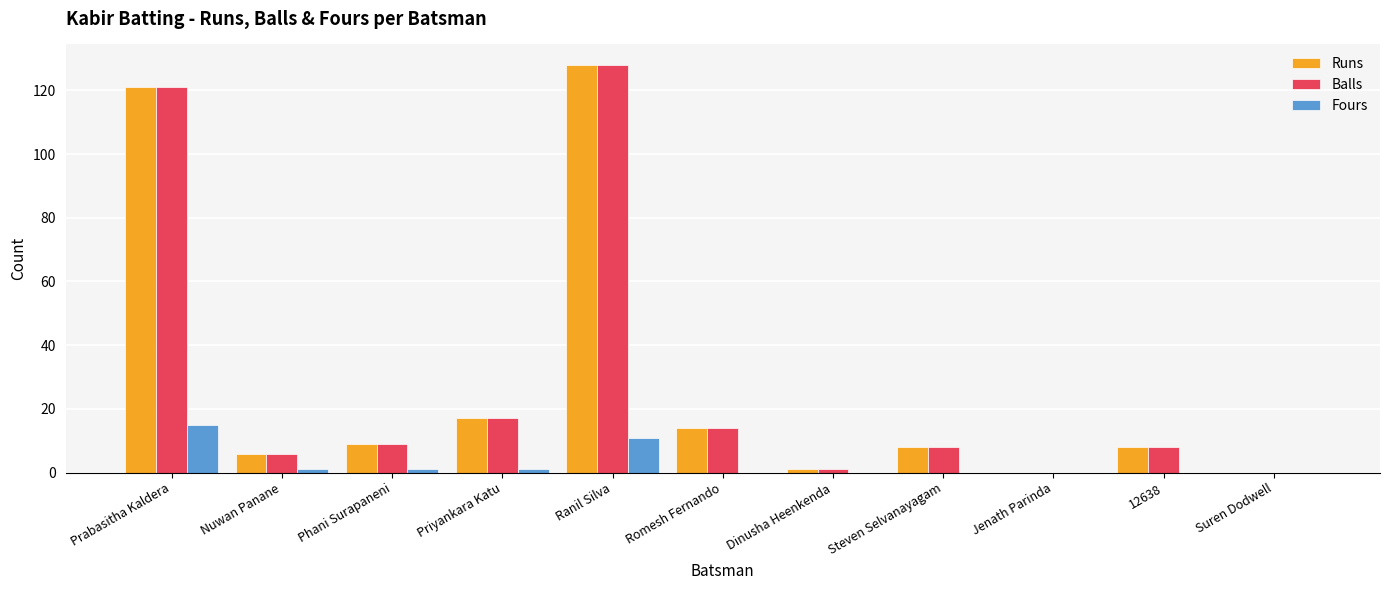

How many categories are shown in the chart?

11